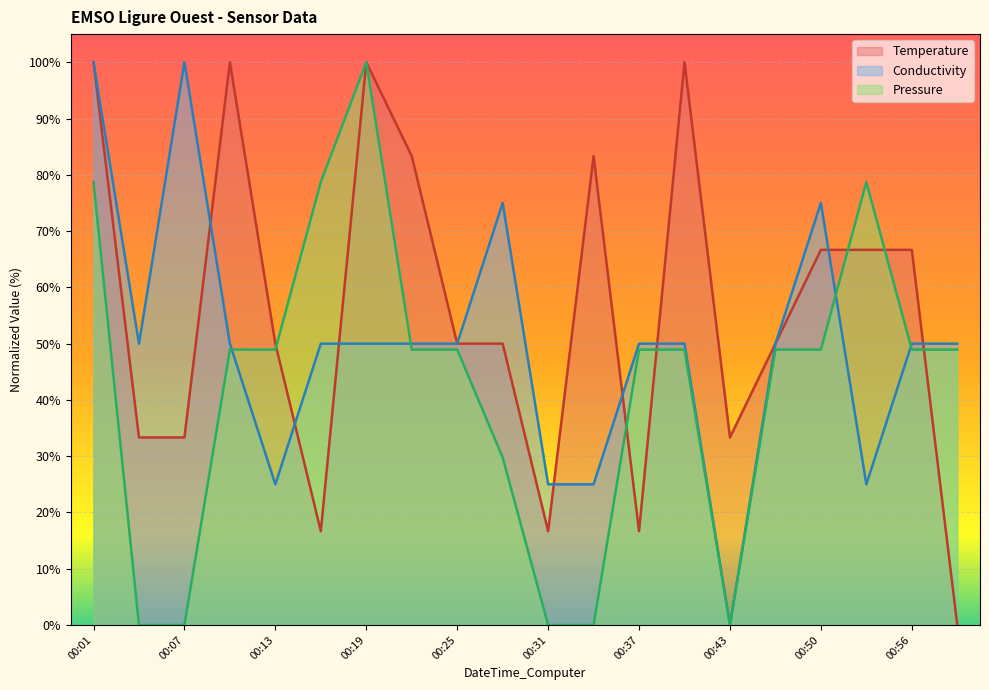

How many lines are shown in the chart?

3